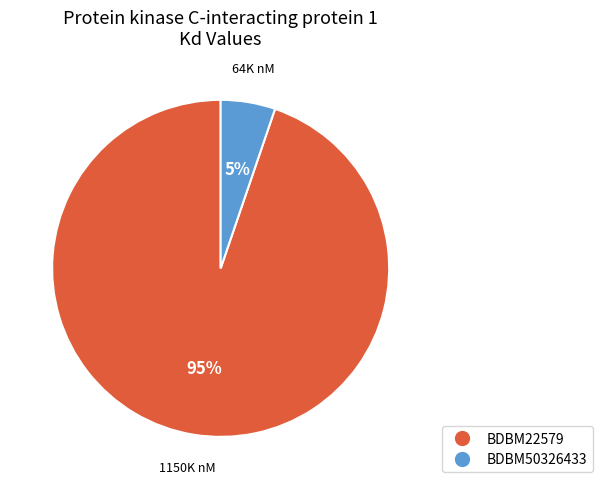

Which has a higher value, BDBM50326433 or BDBM22579?

BDBM22579